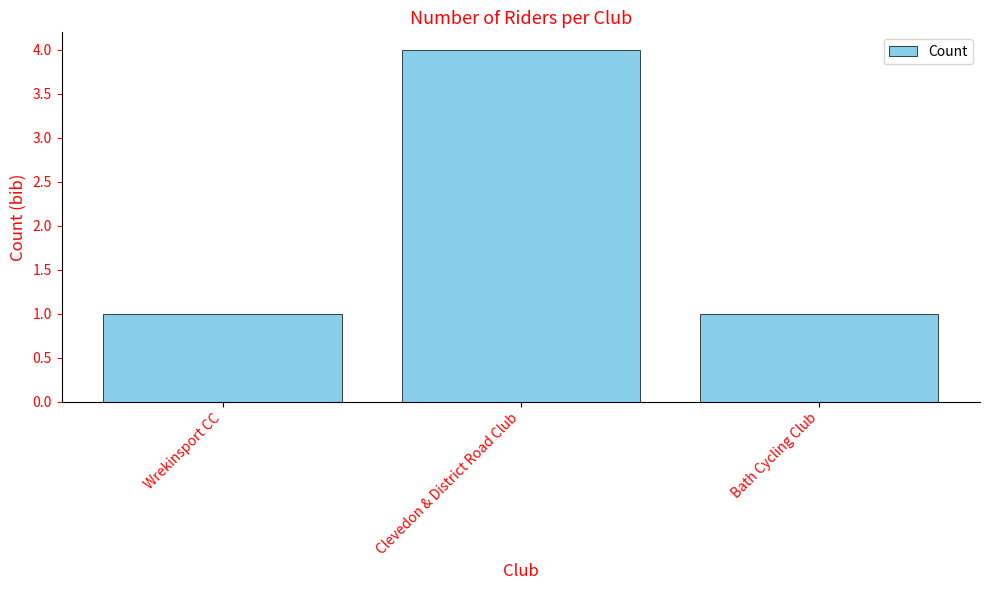

What is the label of the 1st bar from the left?

Wrekinsport CC